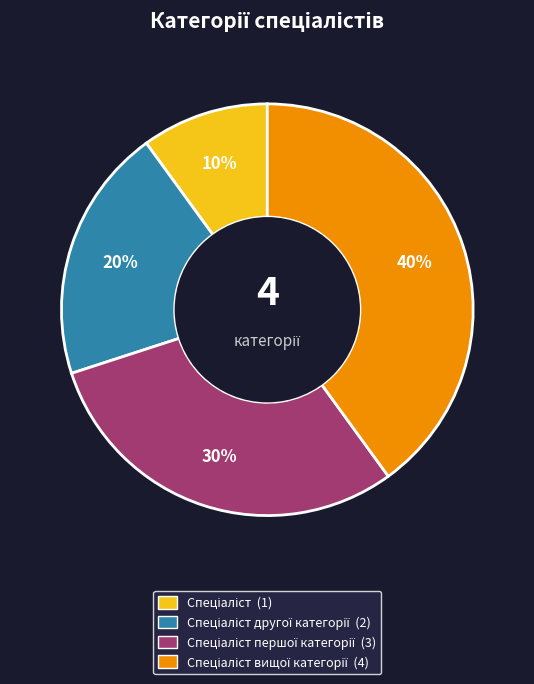

Is there any slice that represents more than half of the pie?

No